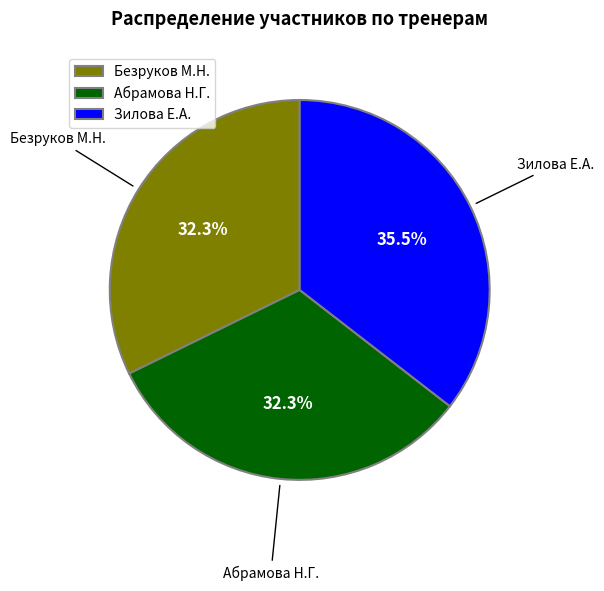

What portion of the pie excludes Зилова Е.А.?

64.5%